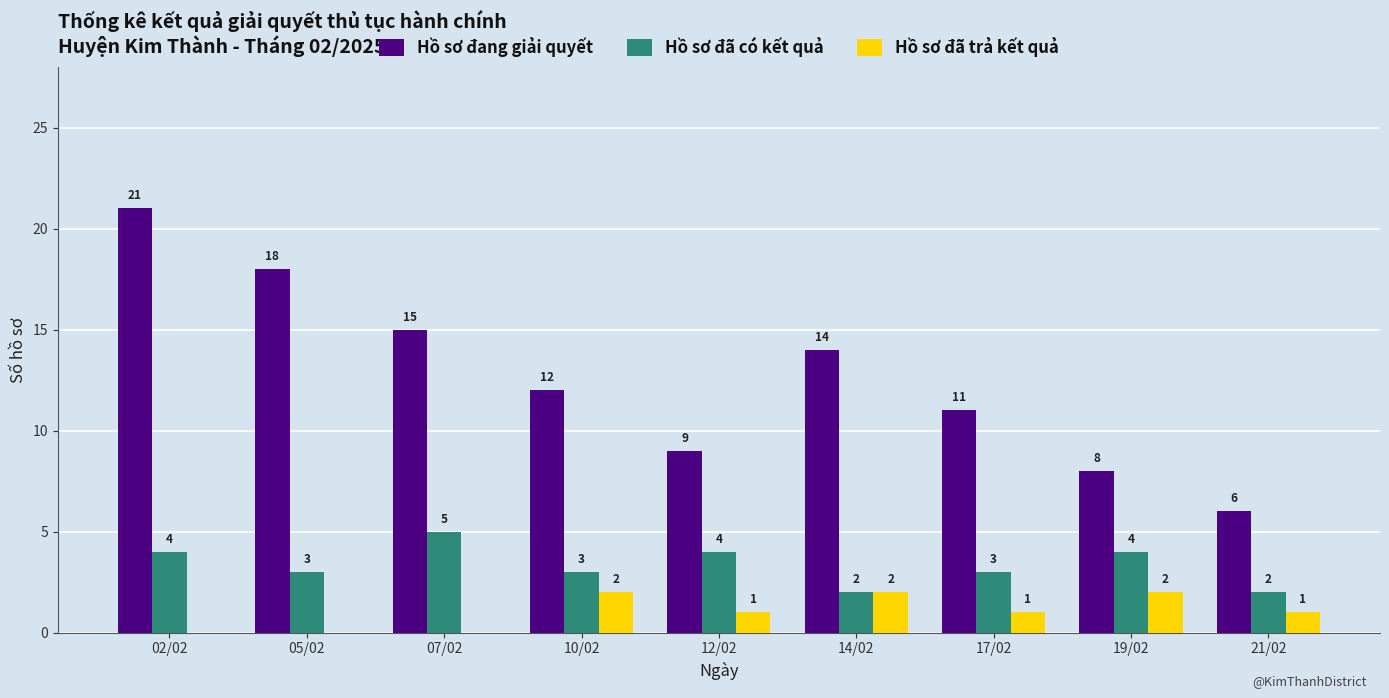

What is the difference between the Hồ sơ đã có kết quả values at 17/02 and 07/02?

2